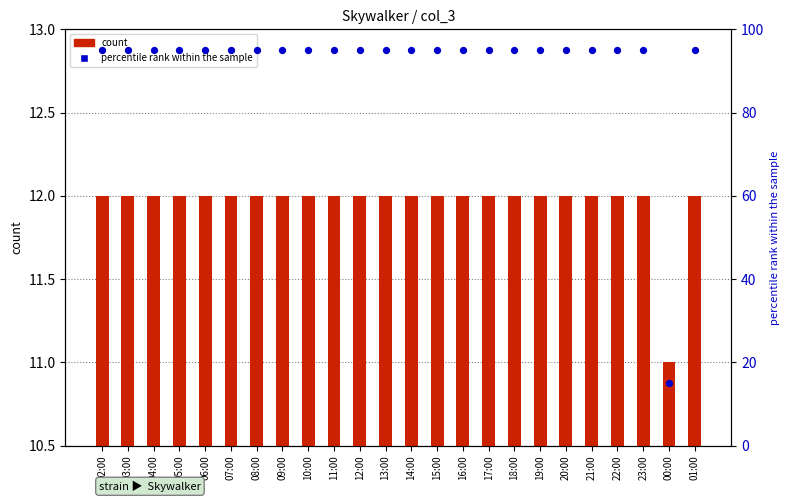

At which category is the sum across all series the highest?

02:00